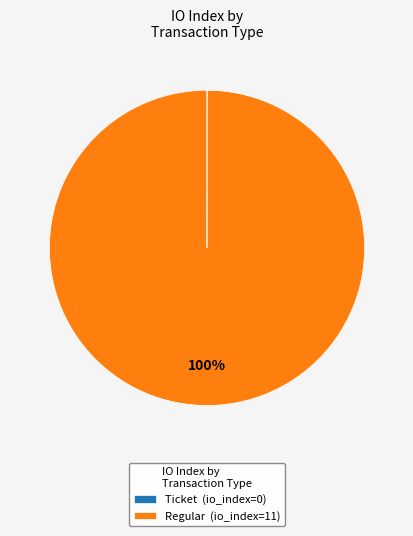

Which slice represents more than half of the pie?

Regular